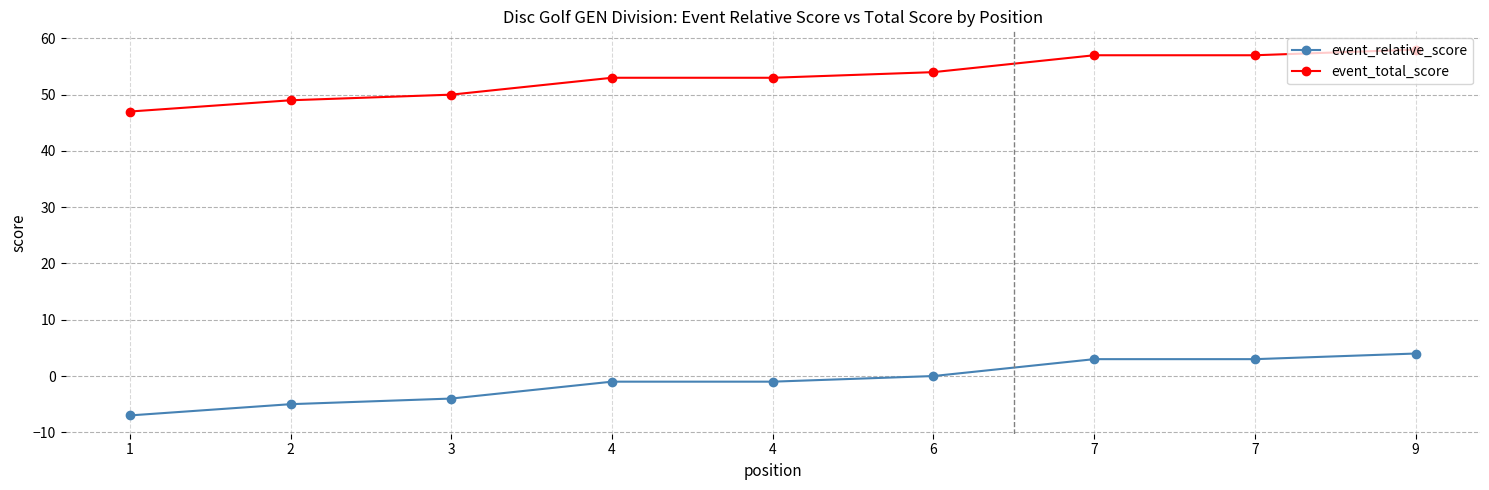

True or false: event_total_score and event_relative_score cross at least once.

False